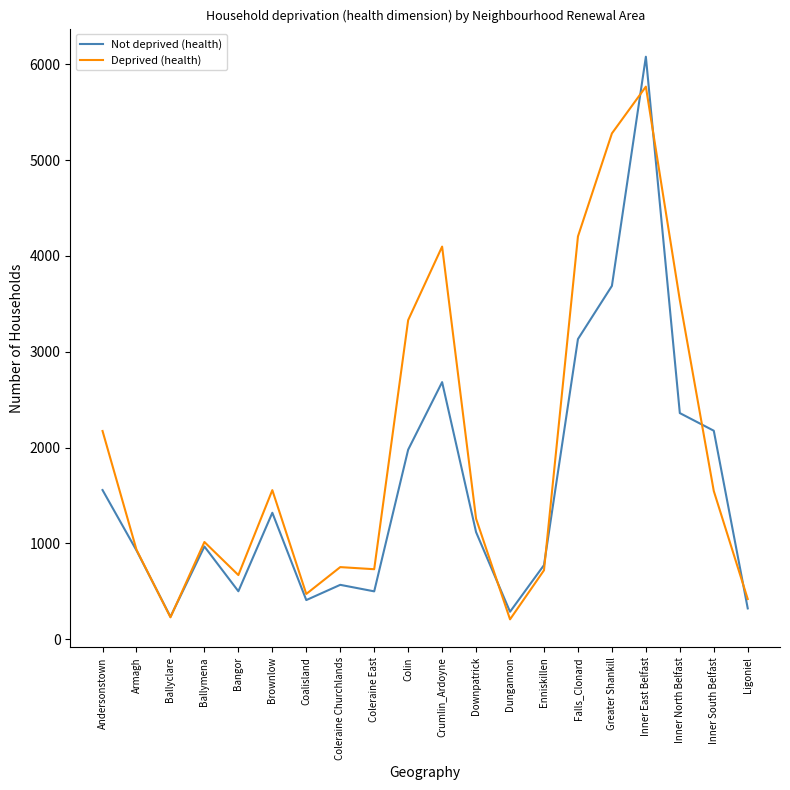

What is the greatest value displayed?

6078